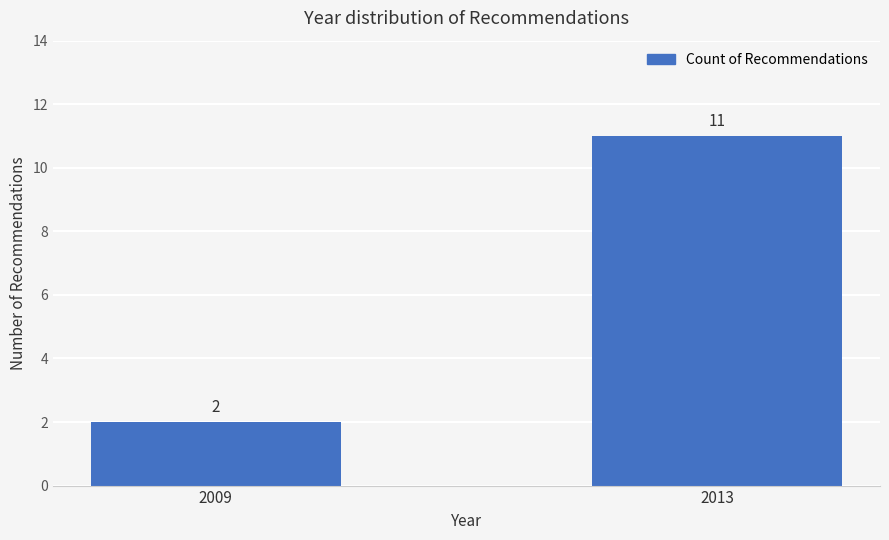

Rank the categories by value from highest to lowest.

2013, 2009